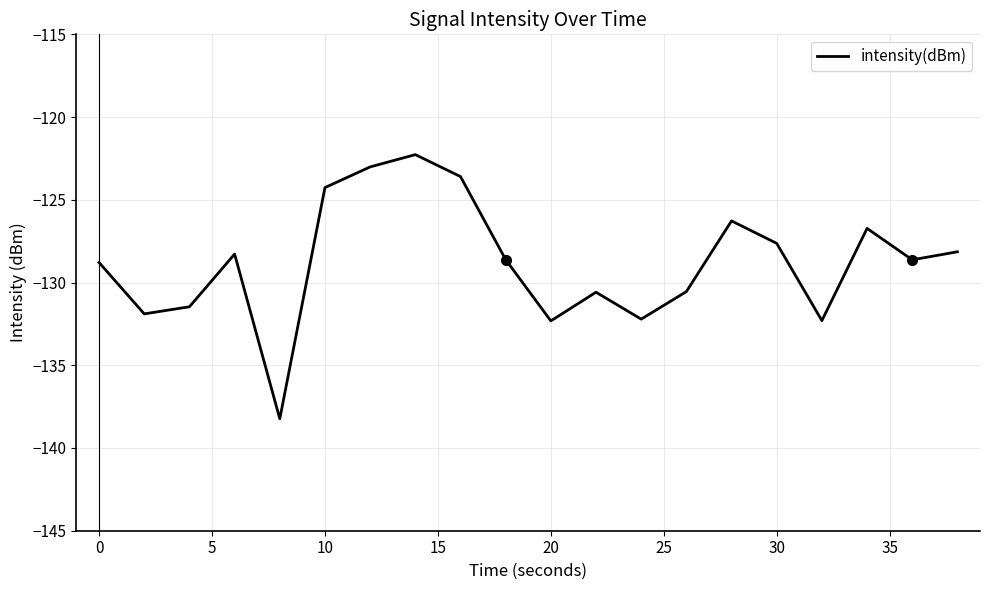

What is the minimum value shown in the chart?

-138.2